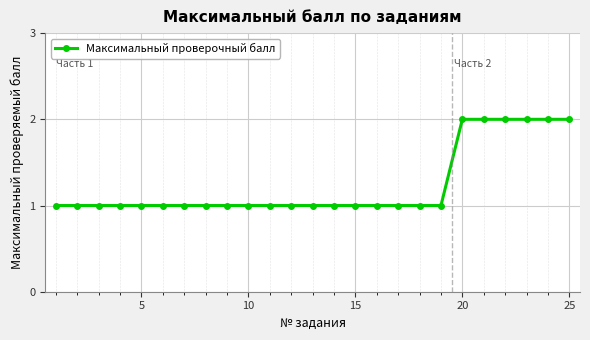

What is the value of the 6th point from the left?

1